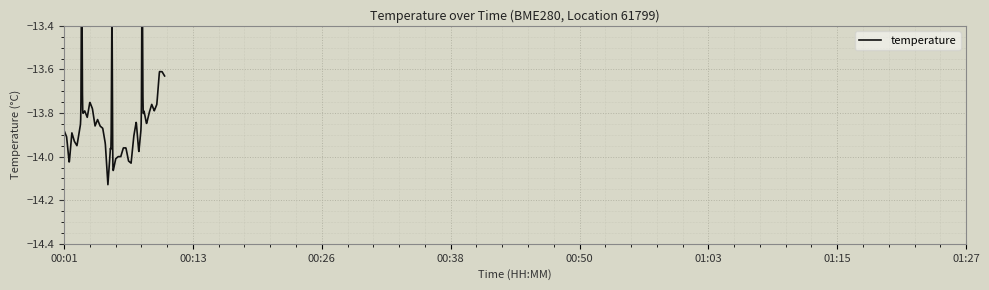

Reading left to right, list all the values displayed in this chart.

-13.9	-13.9	-14.0	-13.9	-13.9	-13.9	-13.9	-13.8	-13.8	-13.8	-13.8	-13.8	-13.9	-13.8	-13.9	-13.9	-13.9	-14.1	-14.0	-14.1	-14.0	-14.0	-14.0	-14.0	-14.0	-14.0	-14.0	-13.9	-13.8	-14.0	-13.9	-13.8	-13.8	-13.8	-13.8	-13.8	-13.8	-13.6	-13.6	-13.6